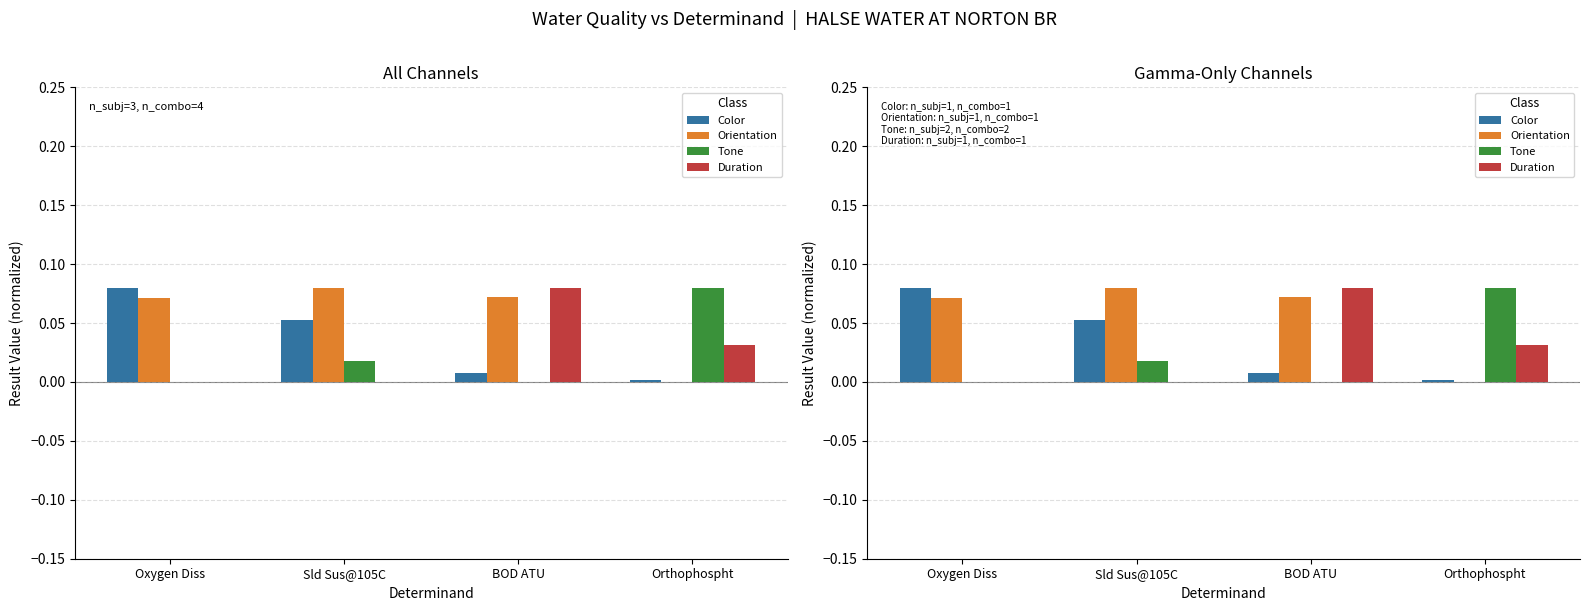

How many groups of bars are there?

4